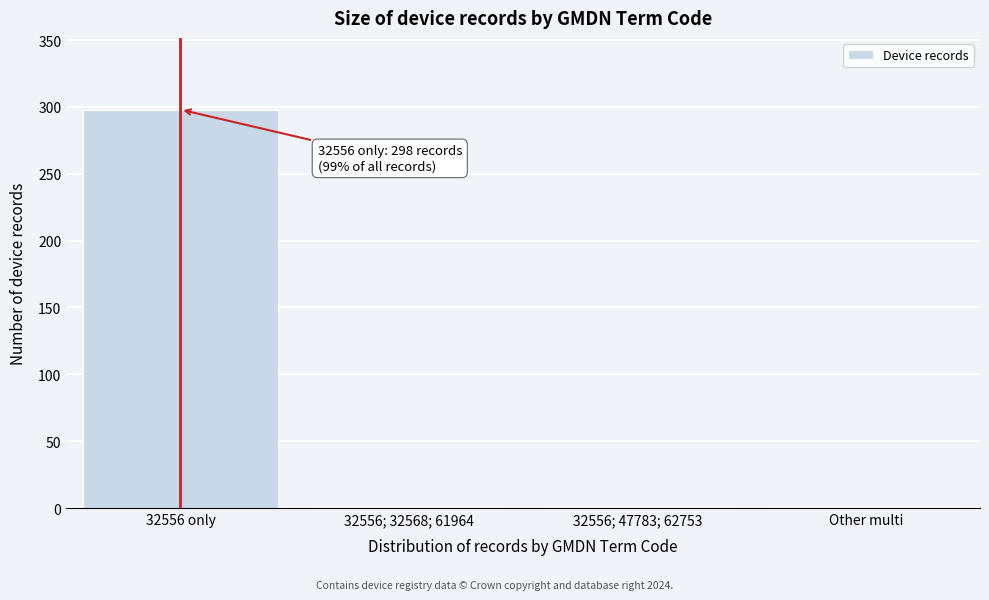

True or false: the data shows 298 at 32556 only.

True